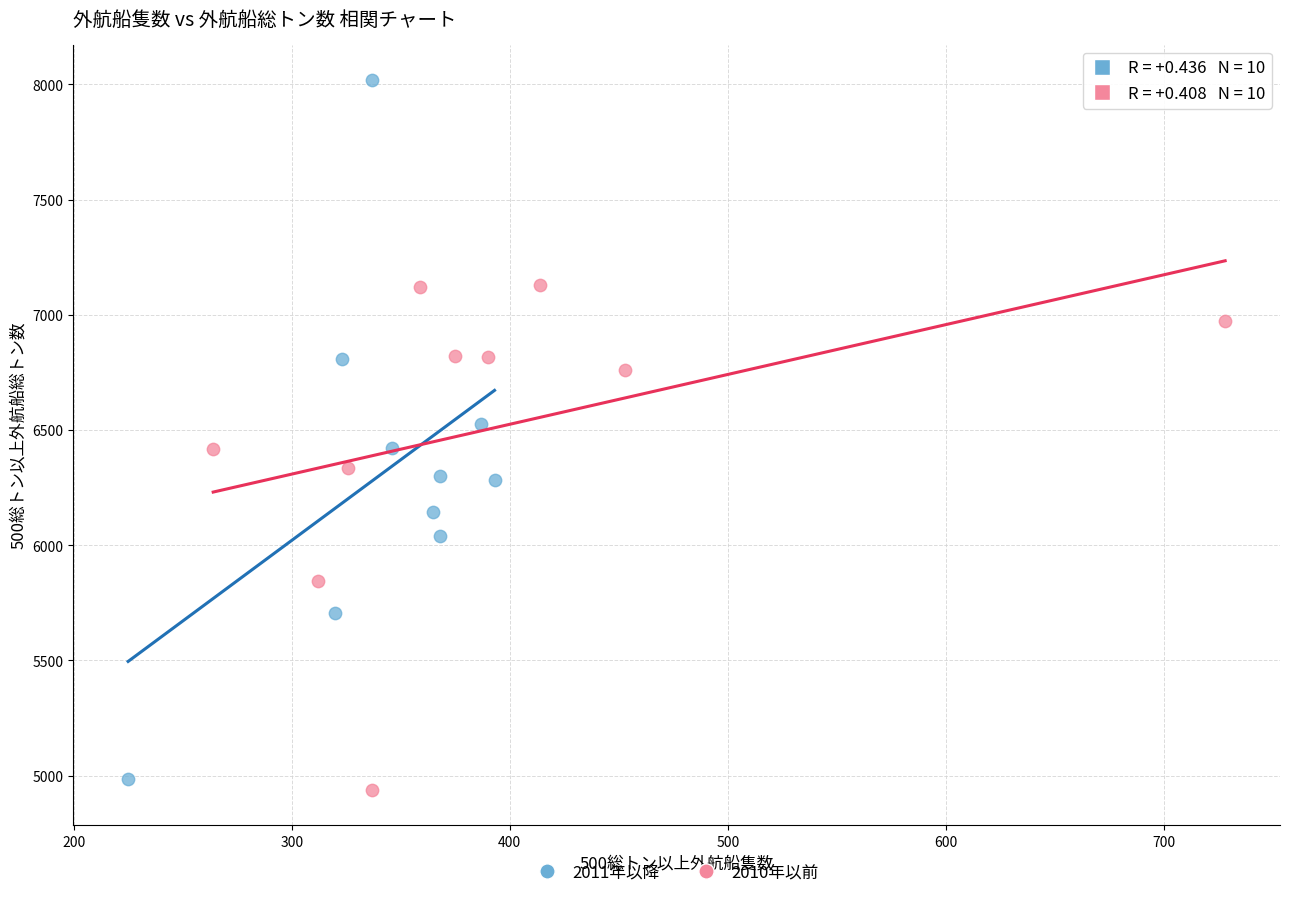

Which series contains the highest Y value?

2011年以降